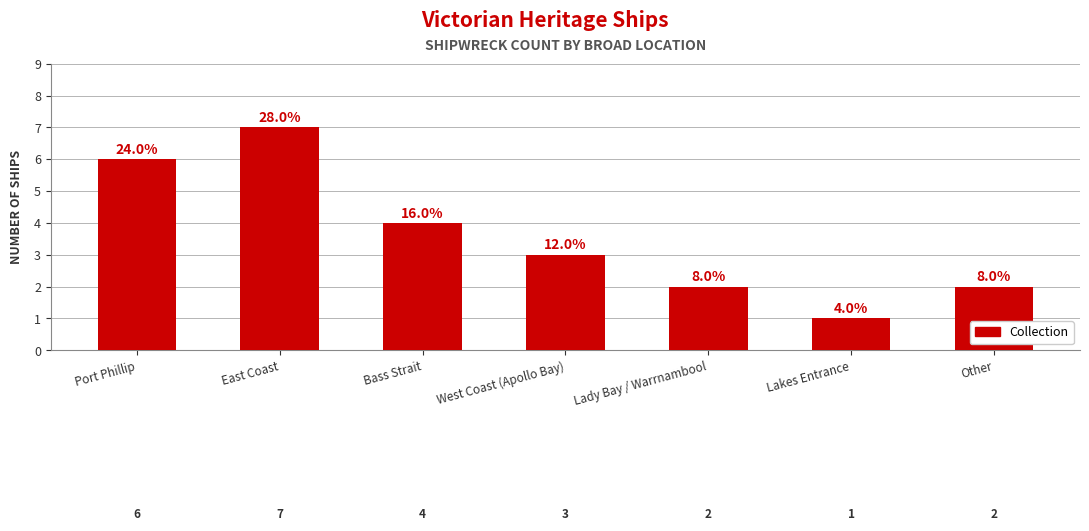

What is the label of the 5th bar from the left?

Lady Bay / Warrnambool